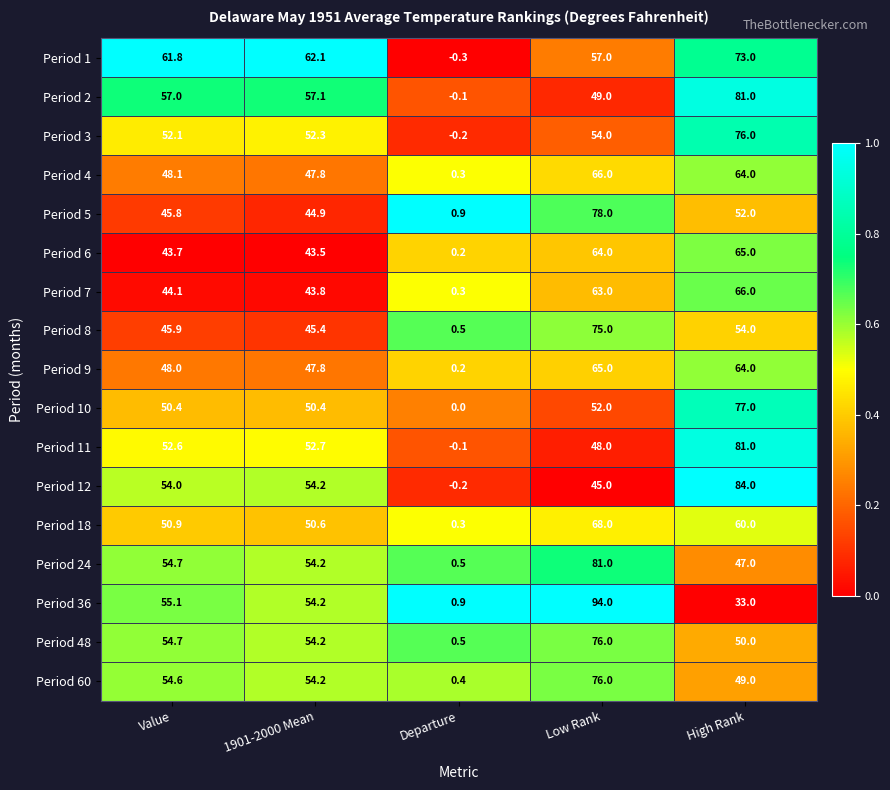

Where is Period 36 nearest to the value 47?

1901-2000 Mean